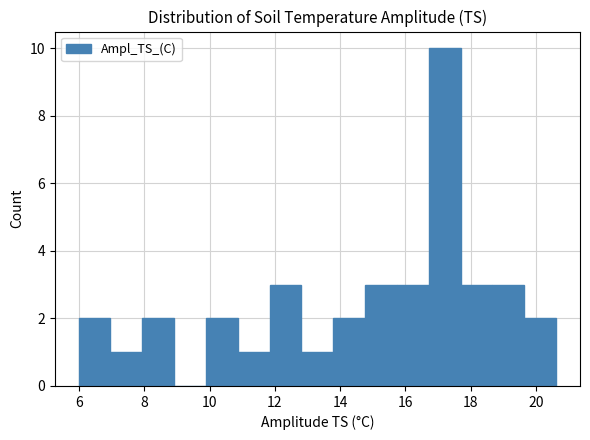

Reading left to right, list every bar in this chart as the range it spans on the x-axis followed by its height. Neither the bar edges nor the heights are printed on the chart, so give them approximately, as read against the axes.

6.0 to 7.0: 2
7.0 to 8.0: 1
8.0 to 9.0: 2
9.0 to 9.8: 0
9.8 to 10.8: 2
10.8 to 11.8: 1
11.8 to 12.8: 3
12.8 to 13.8: 1
13.8 to 14.8: 2
14.8 to 15.8: 3
15.8 to 16.8: 3
16.8 to 17.6: 10
17.6 to 18.6: 3
18.6 to 19.6: 3
19.6 to 20.6: 2